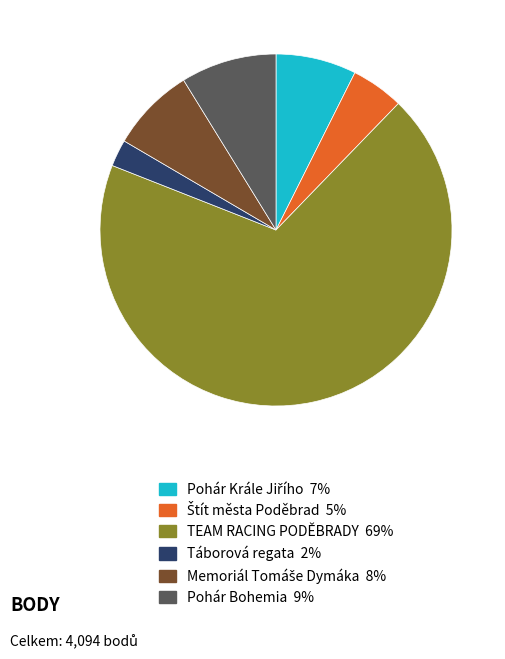

What is the ratio of the value at TEAM RACING PODĚBRADY 69% to the value at Pohár Bohemia 9%?

7.8